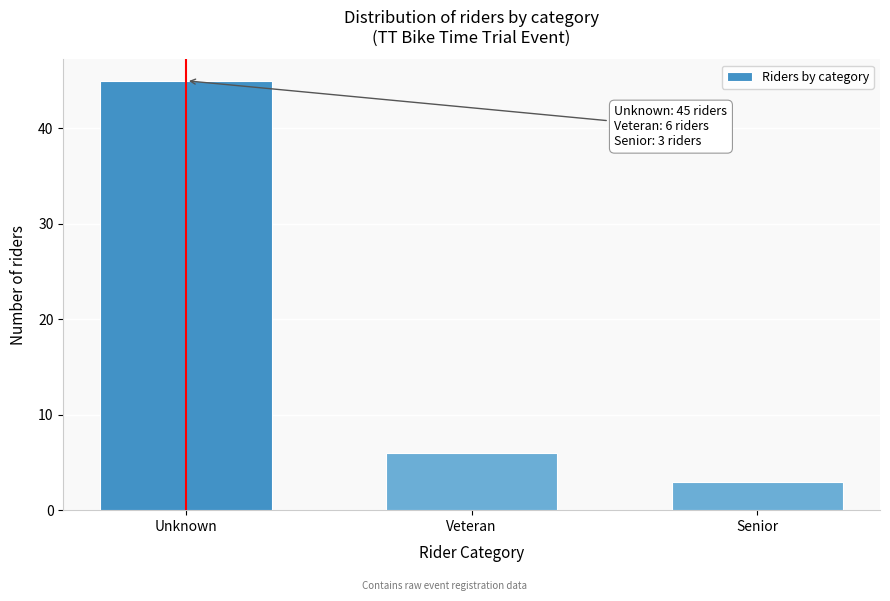

Reading left to right, list all the values displayed in this chart.

Unknown=45	Veteran=6	Senior=3